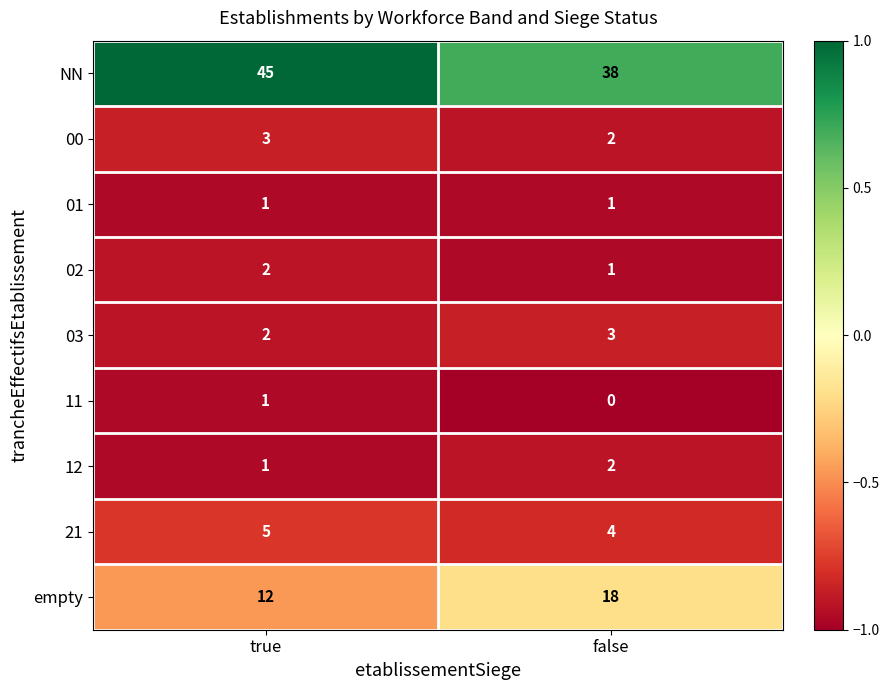

Rank the categories by empty value from highest to lowest.

false, true